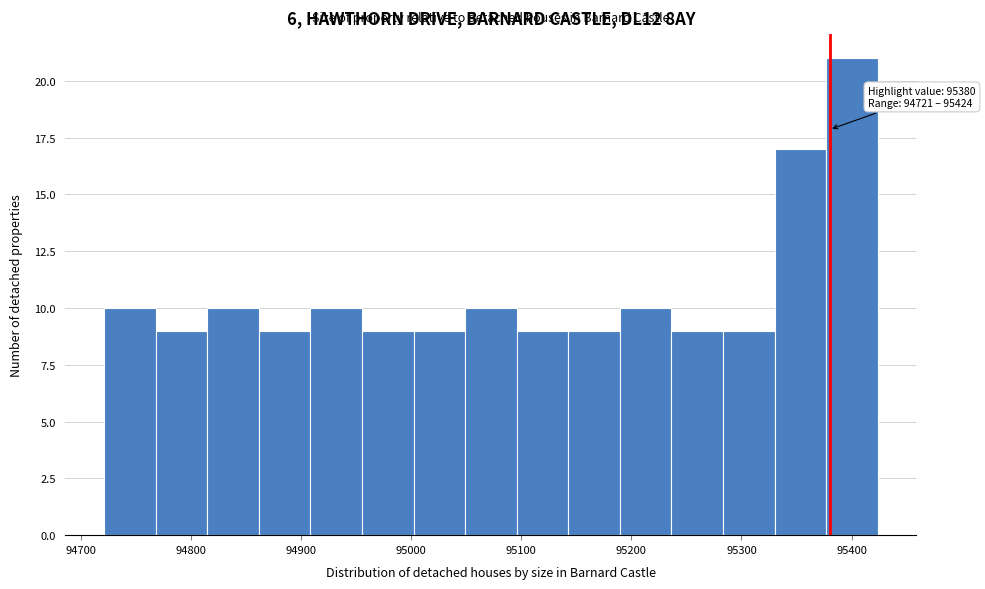

Over which range of the x-axis is the bar tallest?

95380 to 95420